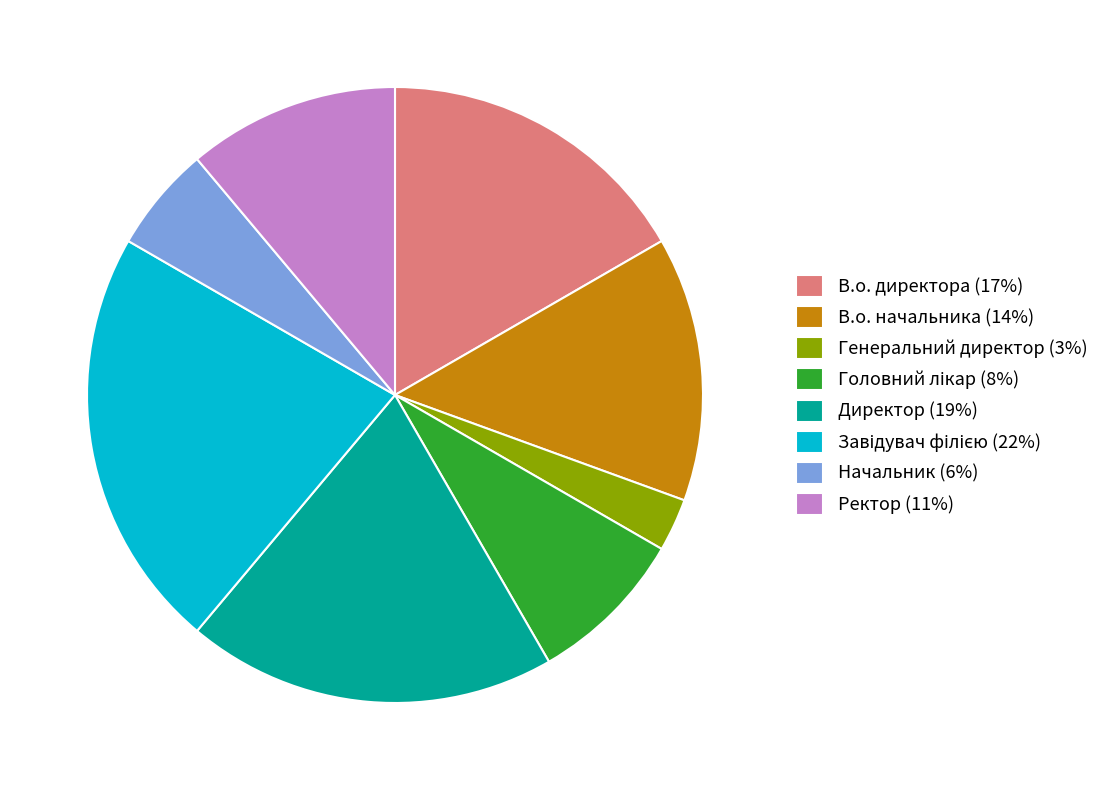

Is Директор the majority of the pie?

No